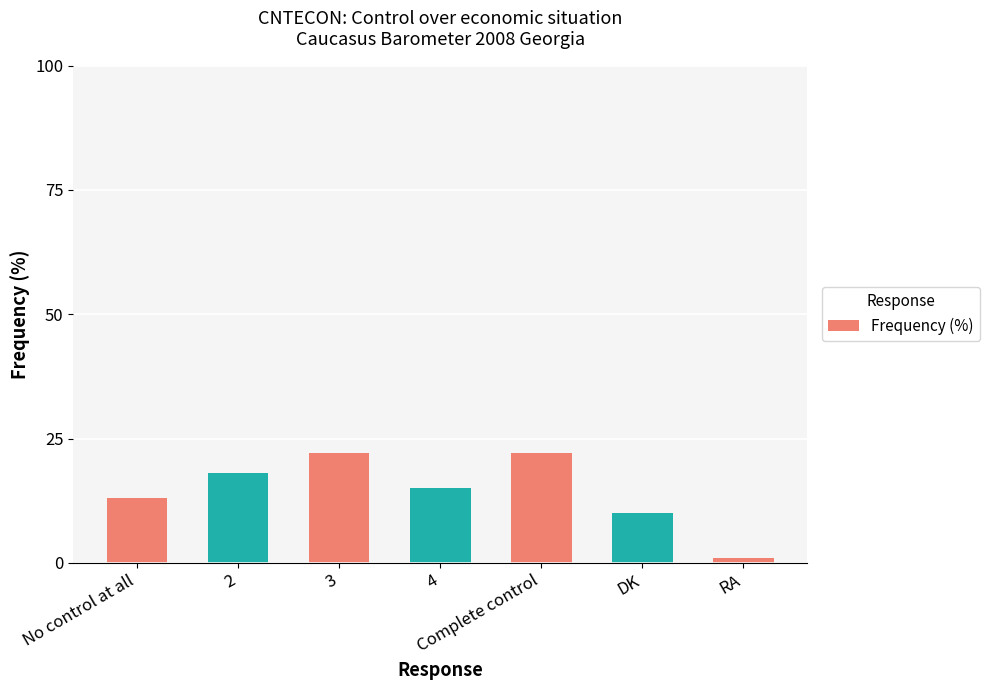

What is the ratio of the value at No control at all to the value at Complete control?

0.6